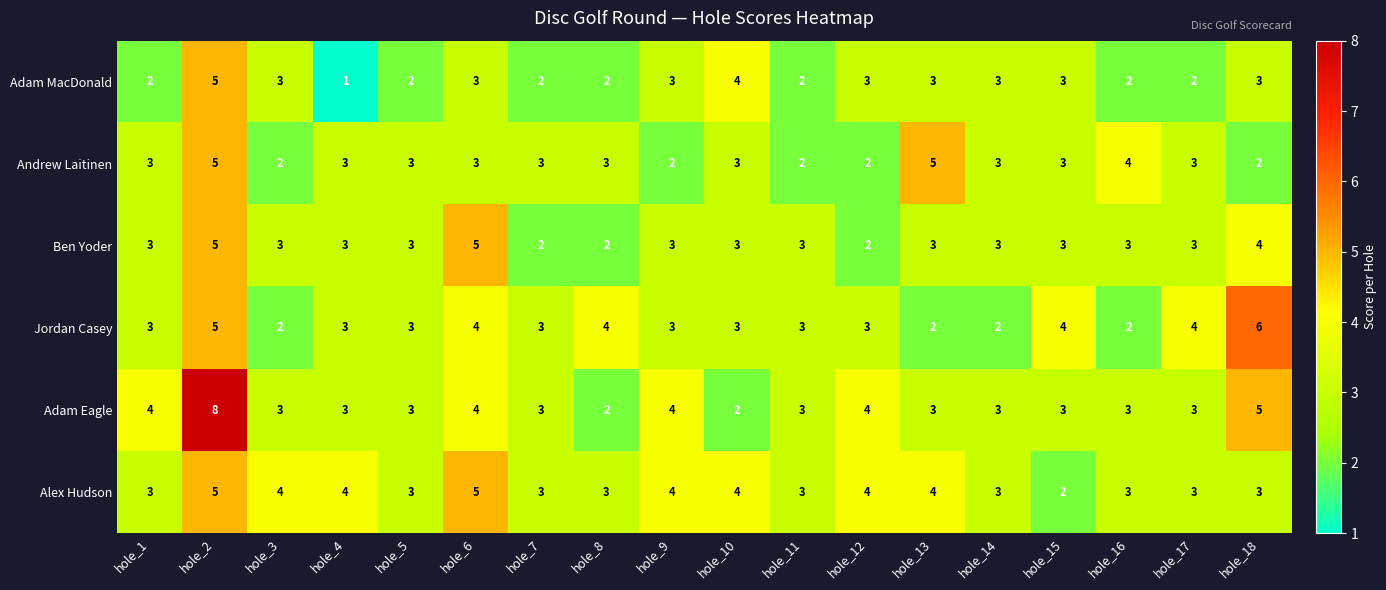

At which category is the sum across all series the highest?

hole_2